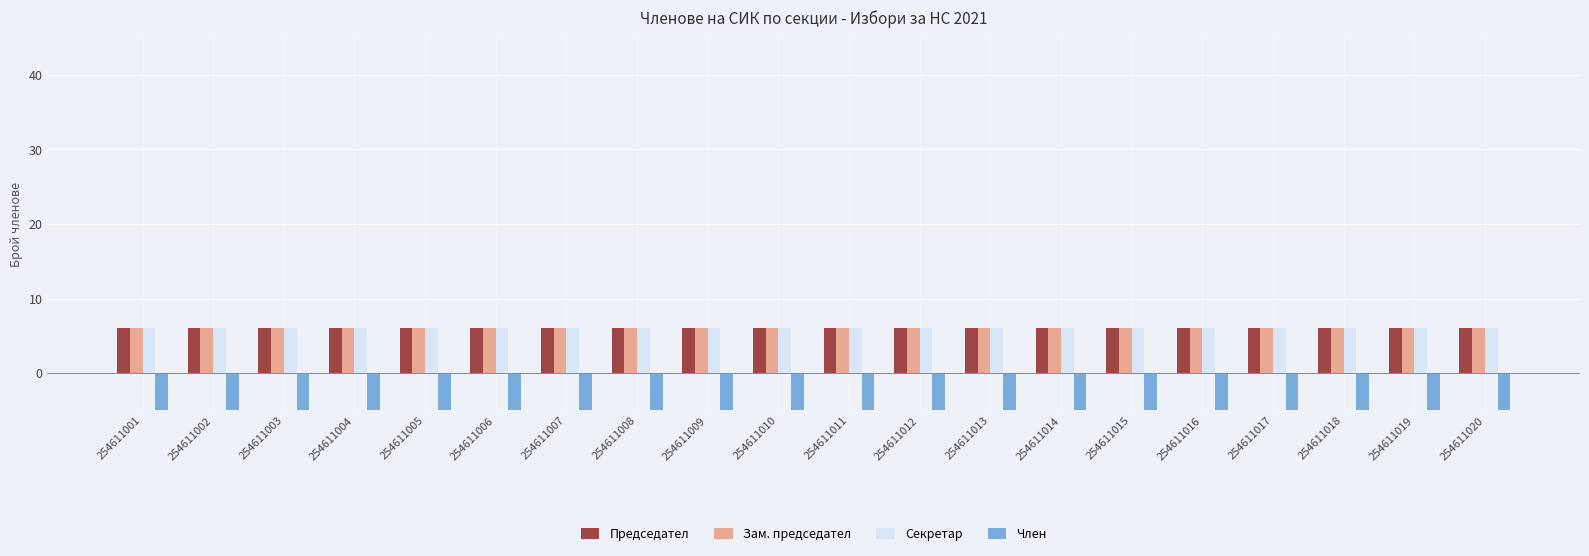

How many bars are there in each group?

4